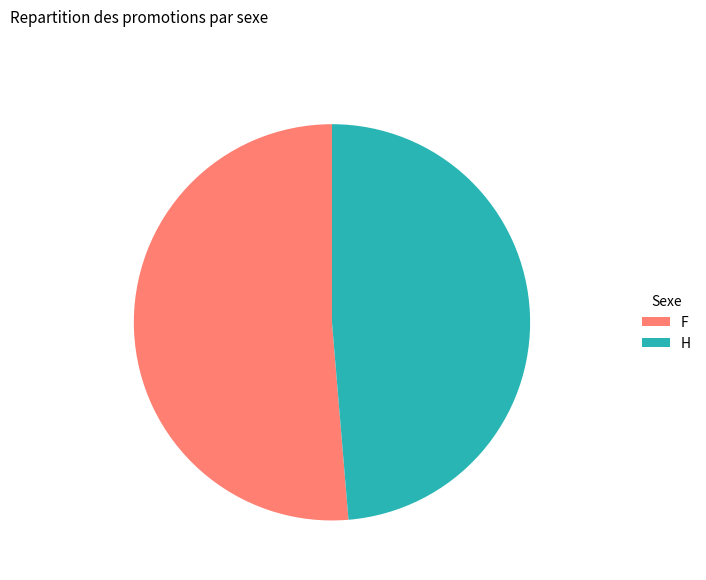

Which has a higher value, H or F?

F